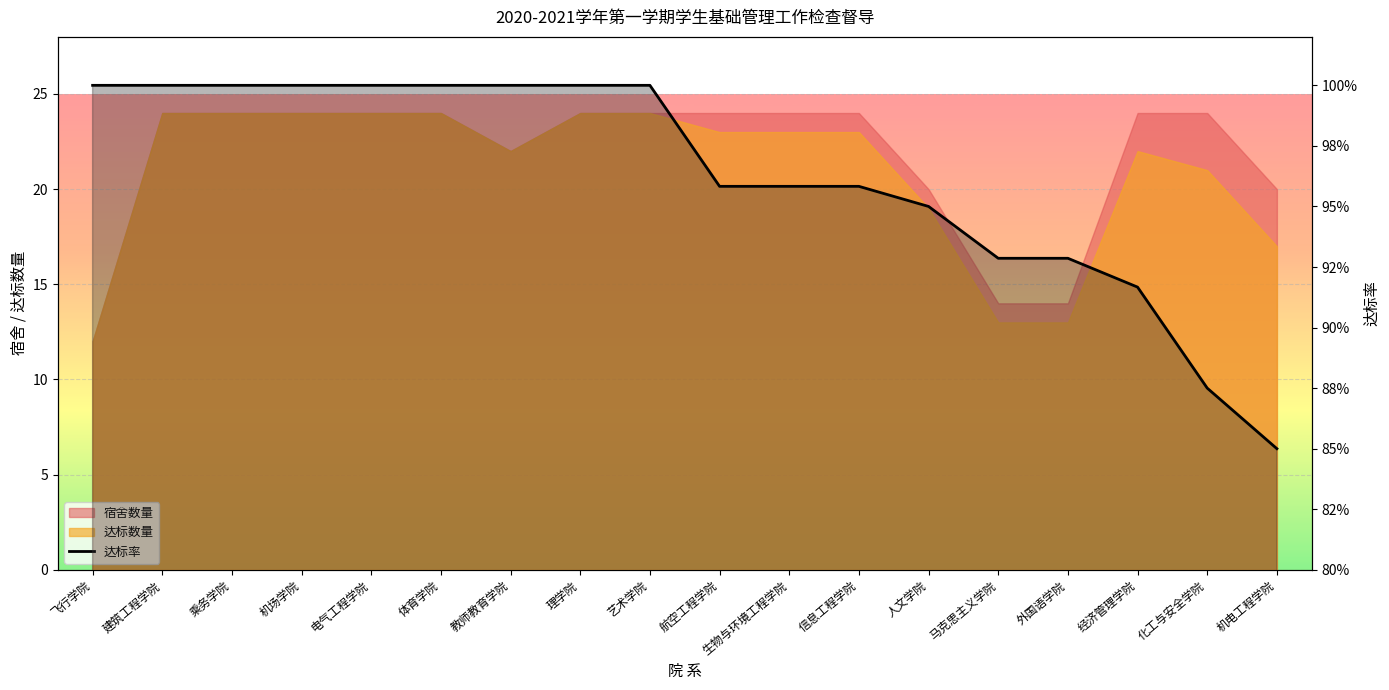

Which label corresponds to the largest value in the chart?

飞行学院